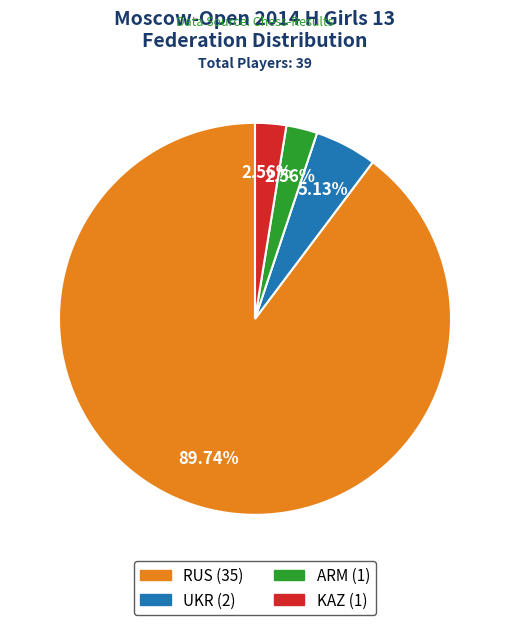

To the nearest percent, what portion does ARM represent?

3%